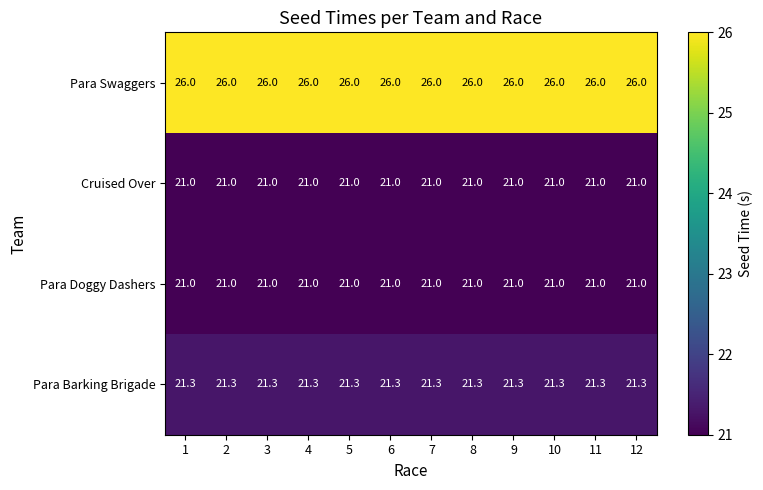

What is the total value across all series at 6?

89.3